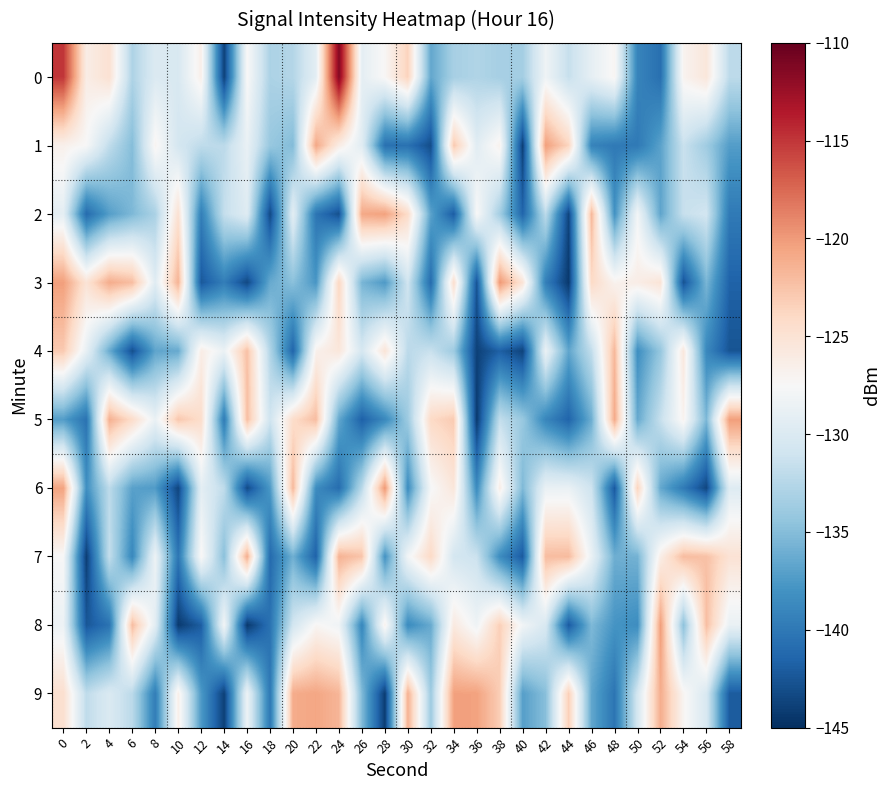

Reading left to right, extract all data points from this chart.

0: 0=-115.0	2=-126.3	4=-124.9	6=-132.9	8=-130.0	10=-130.2	12=-126.5	14=-143.8	16=-127.4	18=-133.0	20=-132.6	22=-129.3	24=-111.3	26=-129.1	28=-127.3	30=-123.5	32=-136.5	34=-133.3	36=-132.8	38=-133.3	40=-133.4	42=-128.3	44=-131.5	46=-129.0	48=-127.2	50=-139.1	52=-140.7	54=-126.9	56=-125.5	58=-132.1
1: 0=-126.7	2=-127.5	4=-131.9	6=-135.0	8=-127.0	10=-130.6	12=-132.0	14=-132.1	16=-128.7	18=-134.1	20=-135.1	22=-120.7	24=-126.2	26=-129.5	28=-140.6	30=-140.6	32=-143.0	34=-122.8	36=-129.5	38=-126.8	40=-144.0	42=-120.3	44=-123.7	46=-139.2	48=-140.0	50=-139.9	52=-136.9	54=-131.4	56=-133.7	58=-137.2
2: 0=-129.2	2=-141.0	4=-137.2	6=-135.3	8=-133.1	10=-124.9	12=-139.5	14=-131.6	16=-129.7	18=-143.3	20=-129.3	22=-140.2	24=-142.9	26=-120.8	28=-120.4	30=-124.3	32=-136.9	34=-142.1	36=-127.4	38=-133.5	40=-141.4	42=-132.1	44=-143.6	46=-121.8	48=-138.0	50=-127.9	52=-136.7	54=-131.5	56=-130.8	58=-139.9
3: 0=-120.3	2=-125.1	4=-121.0	6=-122.1	8=-129.6	10=-121.5	12=-142.3	14=-139.6	16=-143.4	18=-136.4	20=-134.8	22=-137.7	24=-123.8	26=-135.6	28=-137.5	30=-130.9	32=-141.0	34=-124.4	36=-142.6	38=-119.8	40=-125.2	42=-139.5	44=-144.4	46=-124.1	48=-126.8	50=-126.3	52=-125.2	54=-142.6	56=-135.5	58=-141.6
4: 0=-122.9	2=-128.9	4=-136.2	6=-142.9	8=-136.7	10=-136.4	12=-126.3	14=-128.6	16=-122.3	18=-132.7	20=-141.5	22=-126.7	24=-125.5	26=-130.5	28=-125.2	30=-132.2	32=-131.4	34=-133.8	36=-143.9	38=-141.8	40=-143.7	42=-128.6	44=-136.6	46=-131.8	48=-121.8	50=-138.3	52=-134.2	54=-125.6	56=-138.8	58=-142.6
5: 0=-137.3	2=-140.5	4=-121.3	6=-124.3	8=-128.7	10=-122.7	12=-124.4	14=-139.8	16=-122.2	18=-131.0	20=-124.3	22=-122.1	24=-136.5	26=-141.7	28=-138.8	30=-133.8	32=-124.0	34=-123.0	36=-144.3	38=-131.7	40=-134.1	42=-138.9	44=-141.5	46=-136.1	48=-120.9	50=-136.4	52=-131.5	54=-126.9	56=-135.4	58=-120.2
6: 0=-120.4	2=-138.2	4=-132.1	6=-137.0	8=-137.4	10=-143.6	12=-129.3	14=-131.9	16=-143.2	18=-137.5	20=-121.8	22=-138.5	24=-140.9	26=-132.3	28=-119.9	30=-138.4	32=-127.7	34=-125.5	36=-138.6	38=-126.3	40=-135.3	42=-128.7	44=-128.7	46=-131.1	48=-142.2	50=-123.6	52=-136.5	54=-139.8	56=-143.5	58=-129.7
7: 0=-127.6	2=-144.1	4=-131.7	6=-138.8	8=-128.4	10=-140.1	12=-127.2	14=-134.8	16=-121.1	18=-141.1	20=-136.0	22=-141.7	24=-121.4	26=-122.6	28=-138.1	30=-128.0	32=-124.1	34=-130.6	36=-131.3	38=-138.5	40=-142.2	42=-122.1	44=-122.0	46=-128.7	48=-136.0	50=-135.8	52=-126.4	54=-122.1	56=-122.3	58=-125.0
8: 0=-128.4	2=-142.4	4=-140.5	6=-122.0	8=-129.3	10=-144.3	12=-142.0	14=-127.9	16=-144.4	18=-140.5	20=-130.8	22=-127.2	24=-128.2	26=-138.9	28=-126.7	30=-138.6	32=-136.4	34=-125.8	36=-128.3	38=-123.3	40=-128.1	42=-130.3	44=-142.2	46=-135.3	48=-137.9	50=-138.4	52=-120.2	54=-134.7	56=-122.2	58=-128.7
9: 0=-124.6	2=-131.9	4=-130.1	6=-132.2	8=-139.6	10=-126.4	12=-137.5	14=-143.9	16=-128.4	18=-140.1	20=-121.0	22=-120.7	24=-121.6	26=-135.2	28=-144.1	30=-121.3	32=-133.8	34=-120.3	36=-120.4	38=-123.2	40=-137.1	42=-134.9	44=-123.2	46=-136.6	48=-140.3	50=-130.6	52=-121.1	54=-127.1	56=-130.2	58=-142.1